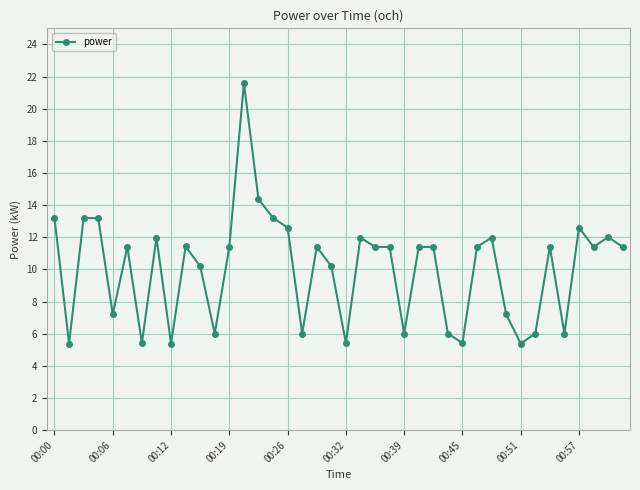

True or false: the data has more than 1 interior local peaks.

True